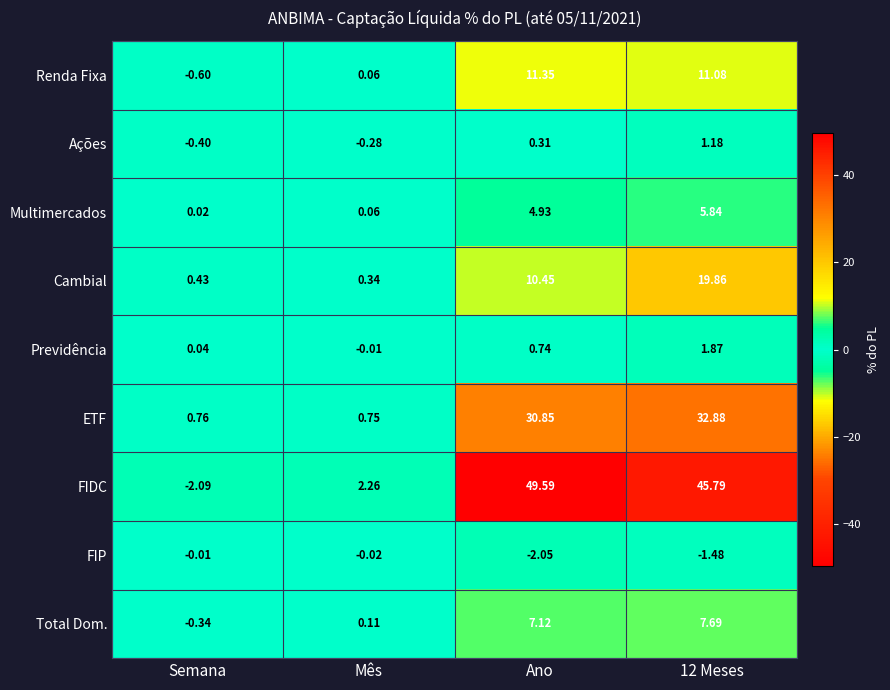

Between Semana and Mês, which series saw the biggest shift?

FIDC